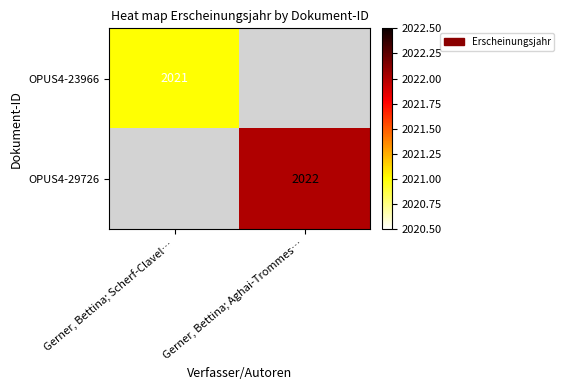

Is the value of OPUS4-23966 at Gerner, Bettina; Scherf-Clavel… greater than the value of OPUS4-29726 at Gerner, Bettina; Aghai-Trommes…?

No